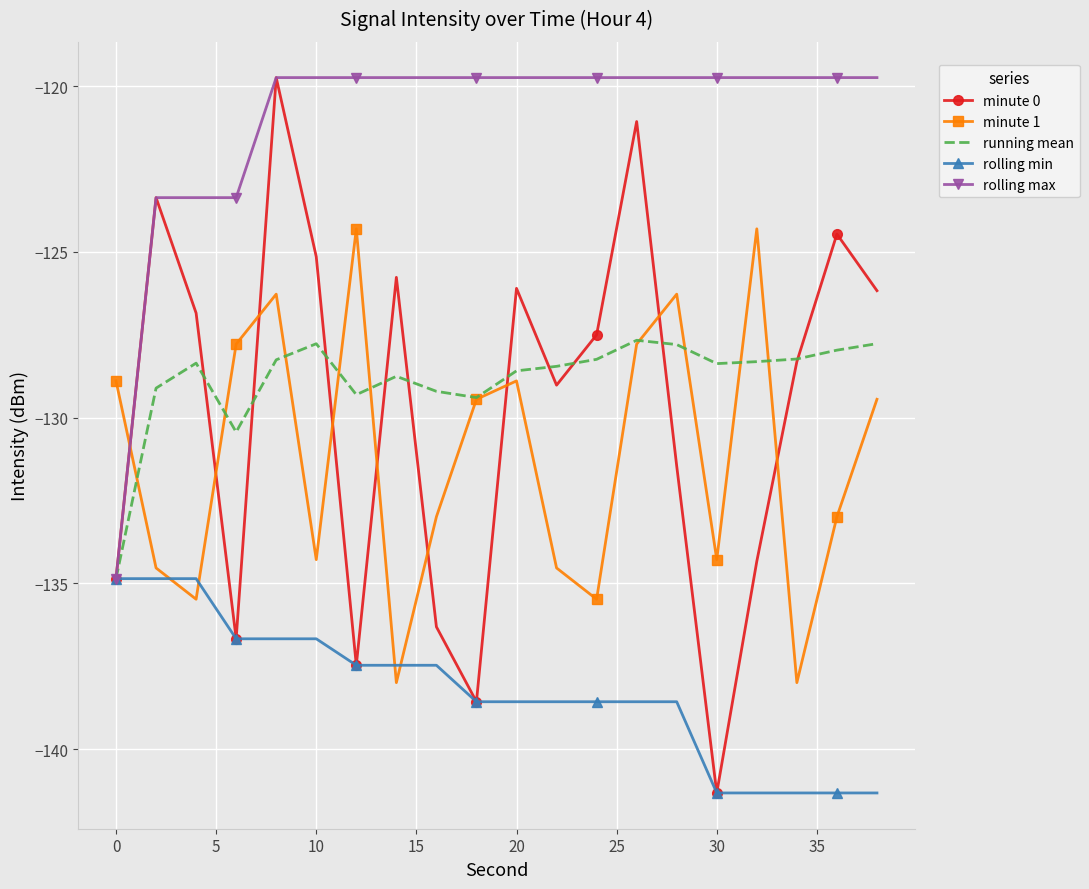

Which series has the largest range (max minus min)?

minute 0